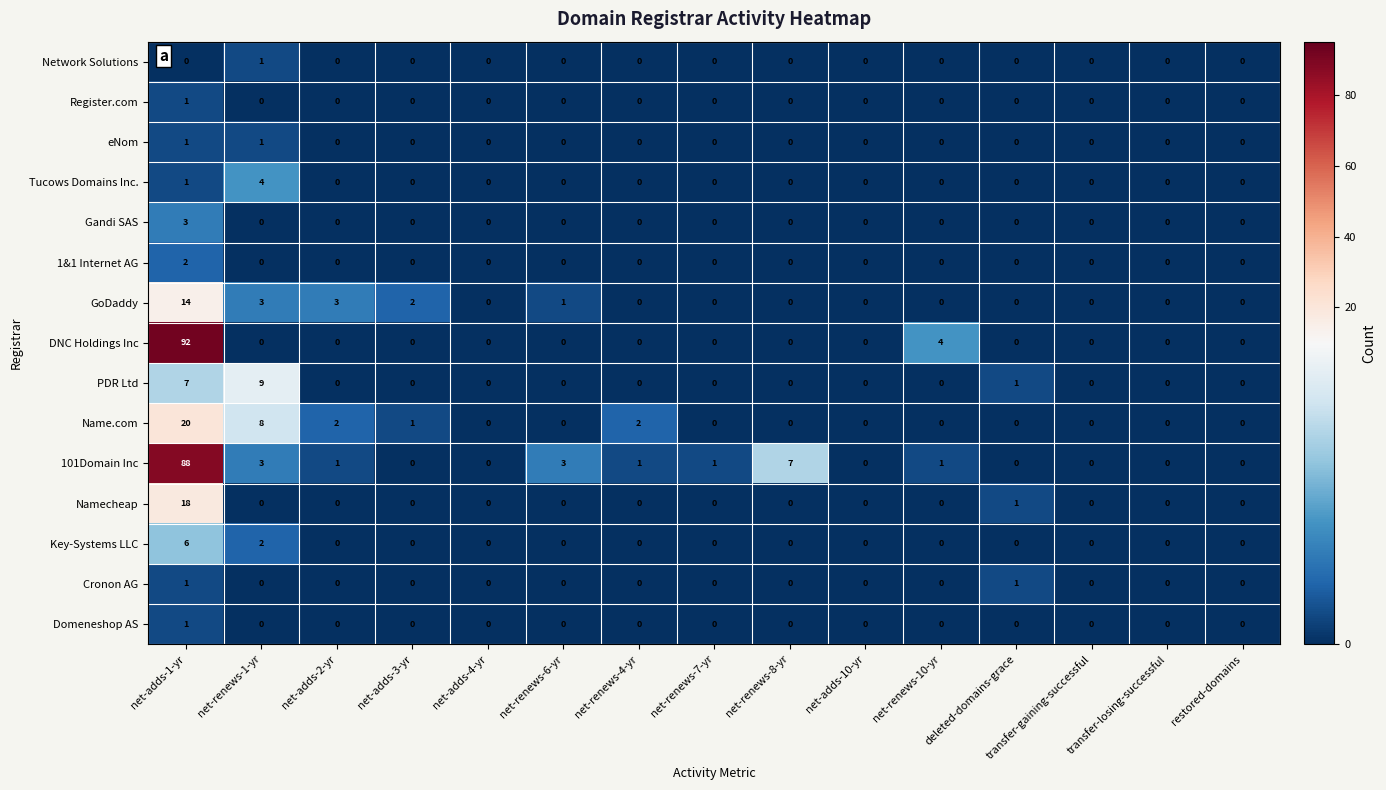

Which series has the largest range (max minus min)?

DNC Holdings Inc